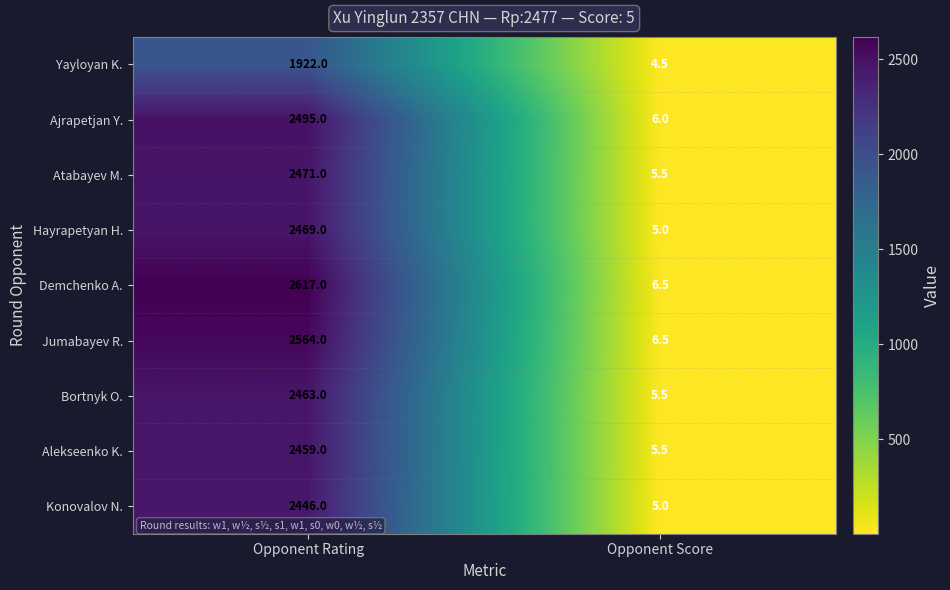

At Opponent Rating, list the series in order from smallest to largest.

Yayloyan K., Konovalov N., Alekseenko K., Bortnyk O., Hayrapetyan H., Atabayev M., Ajrapetjan Y., Jumabayev R., Demchenko A.